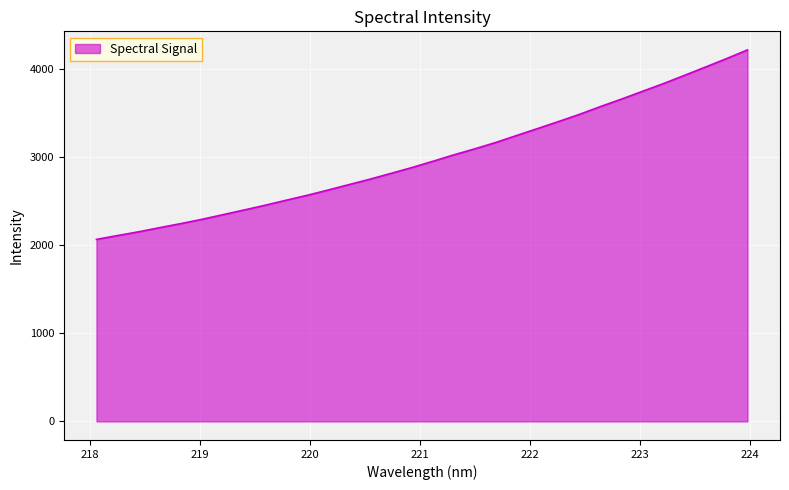

What is the difference between the second highest and second lowest values?

2007.8